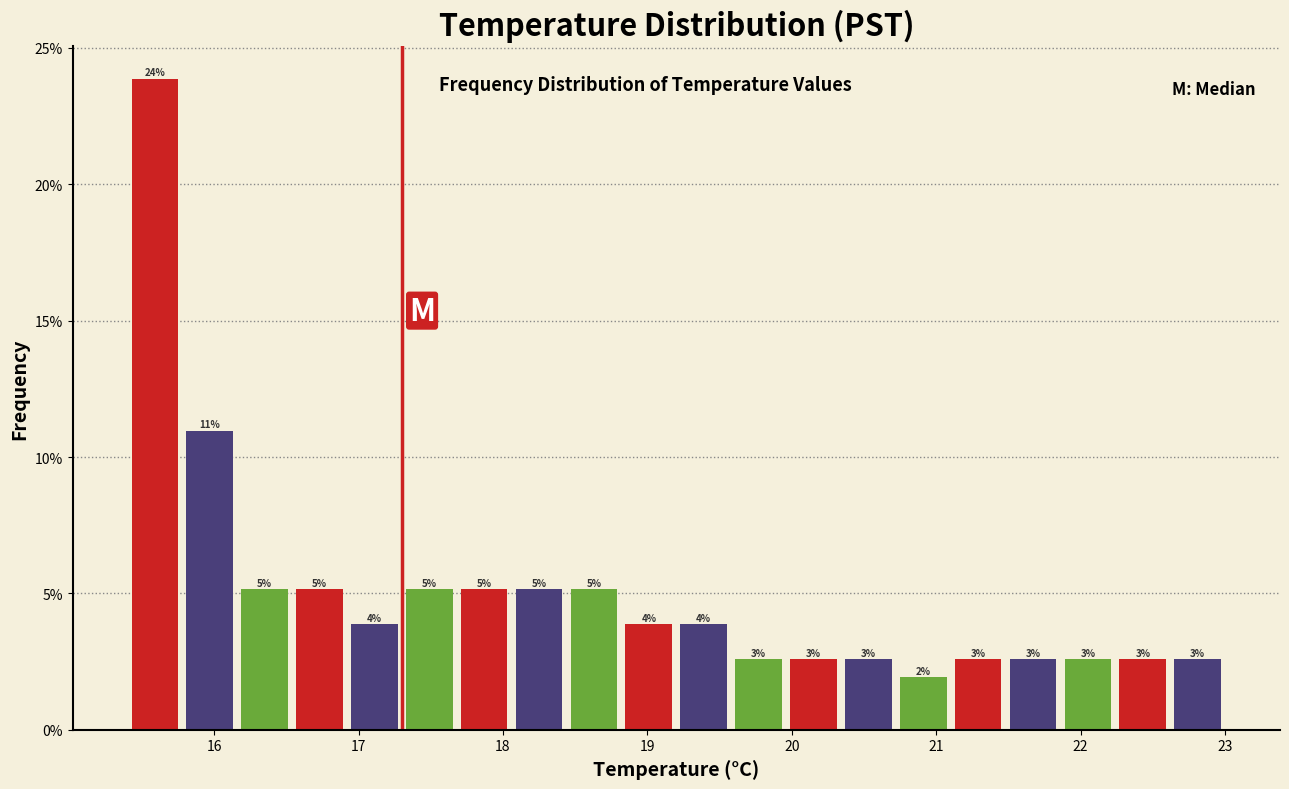

Read against the x-axis, roughly where is the centre of the tallest bar?

15.6